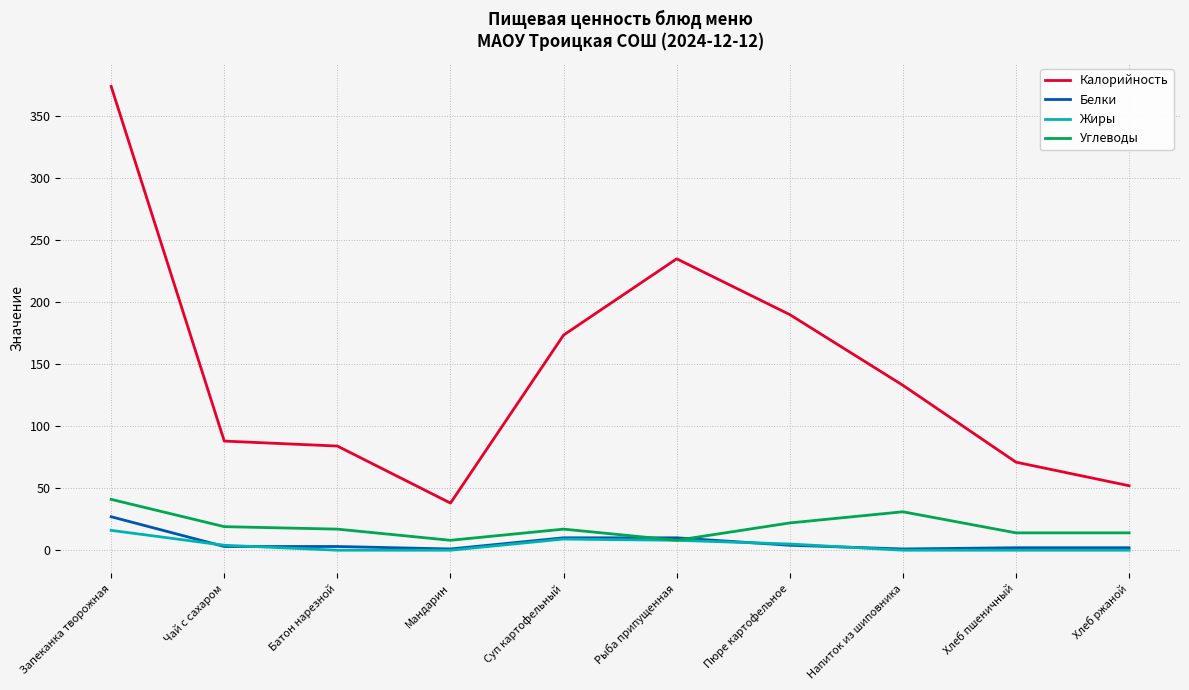

True or false: Калорийность and Углеводы intersect in this chart.

False